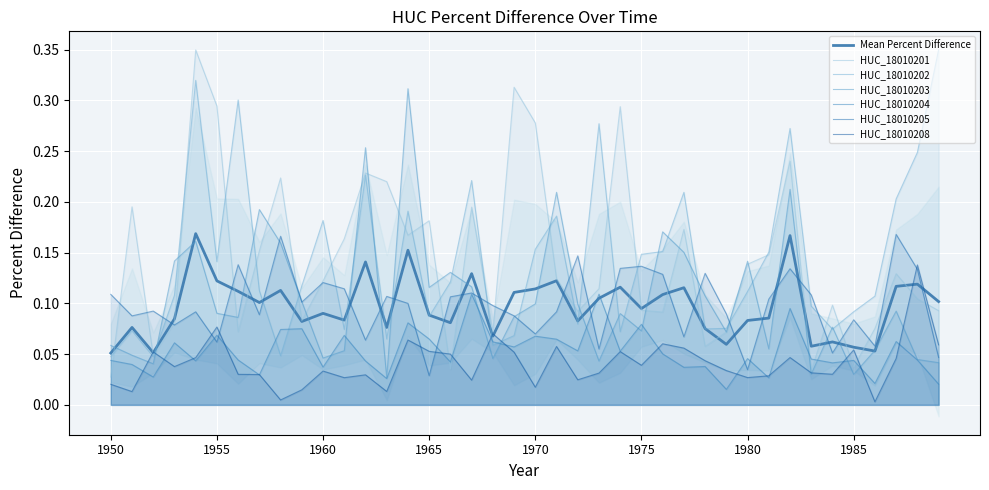

Count the number of data series in this chart.

6